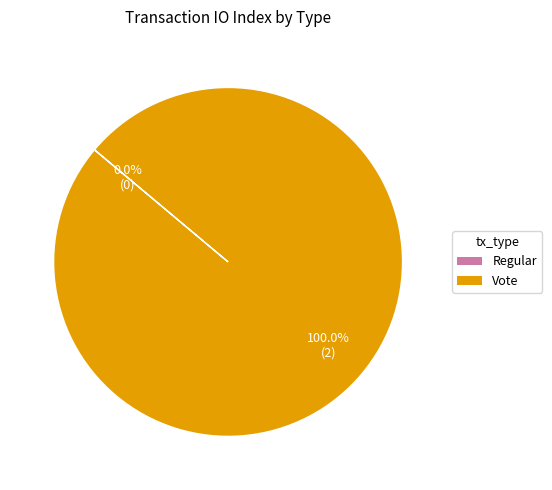

Is it true that Regular is 10% of the pie?

False